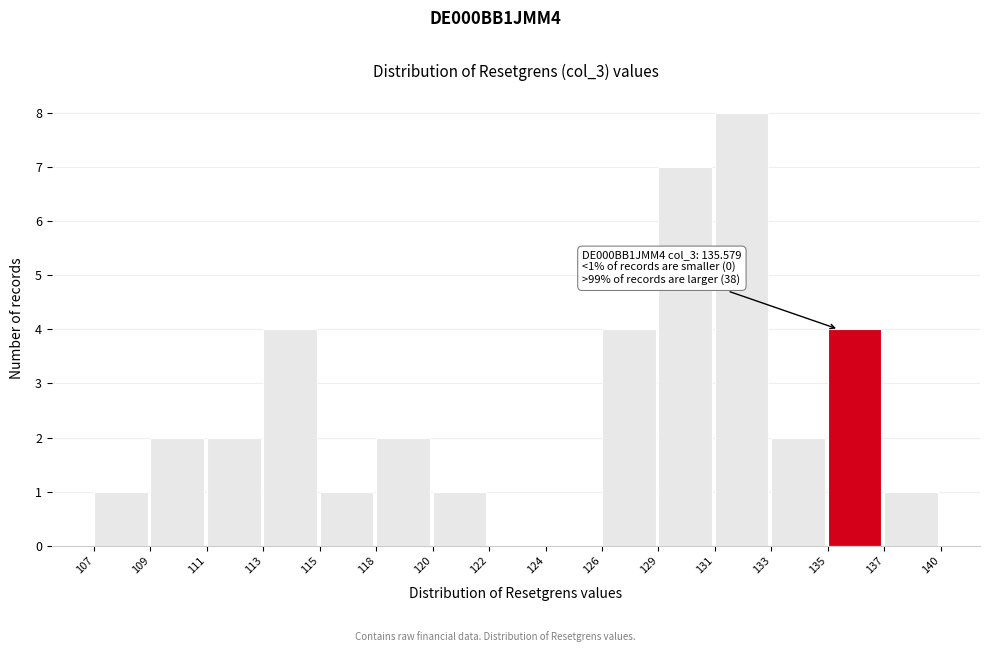

Reading right to left, extract all data points from this chart.

137=1	135=4	133=2	131=8	129=7	126=4	124=0	122=0	120=1	118=2	115=1	113=4	111=2	109=2	107=1